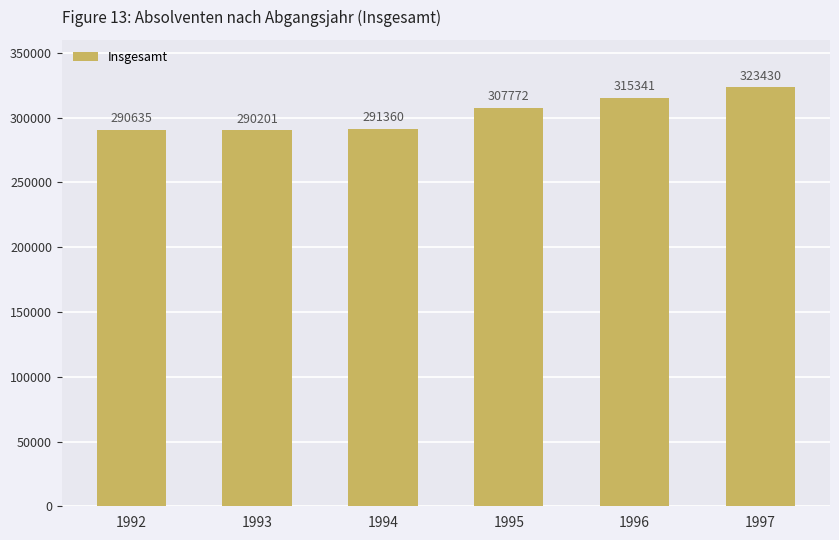

Rank the categories by value from highest to lowest.

1997, 1996, 1995, 1994, 1992, 1993